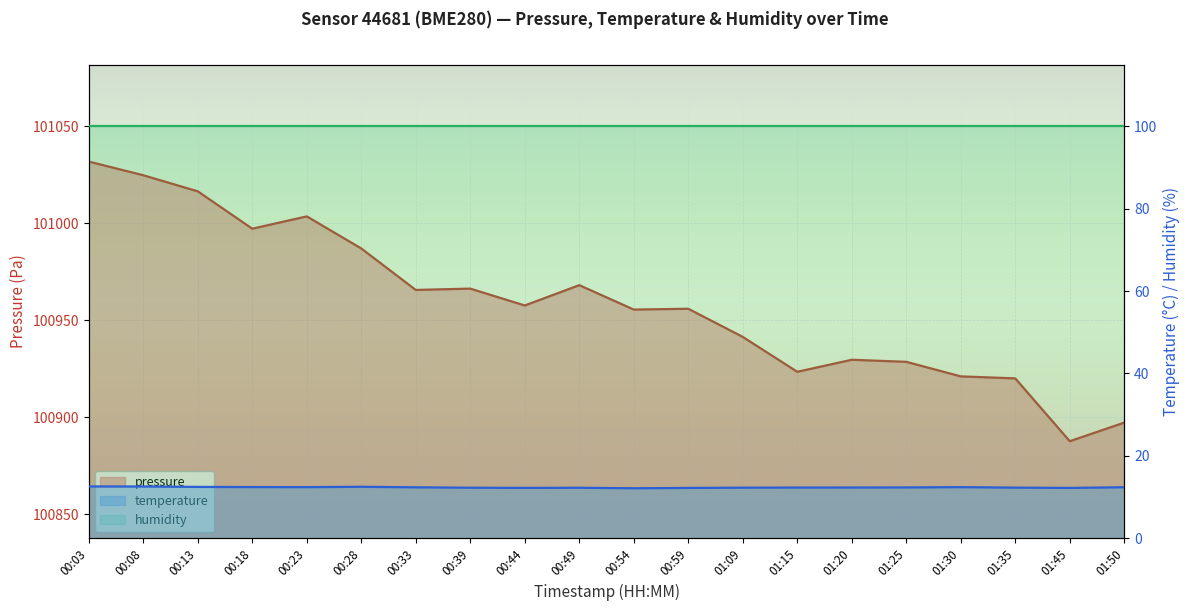

At which category does the chart reach its peak across all series?

00:03